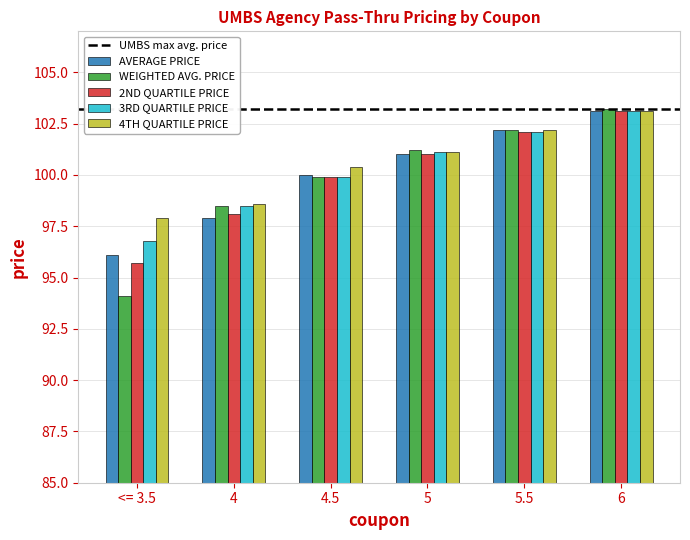

Which series changed the most between 4.5 and 5?

WEIGHTED AVG. PRICE